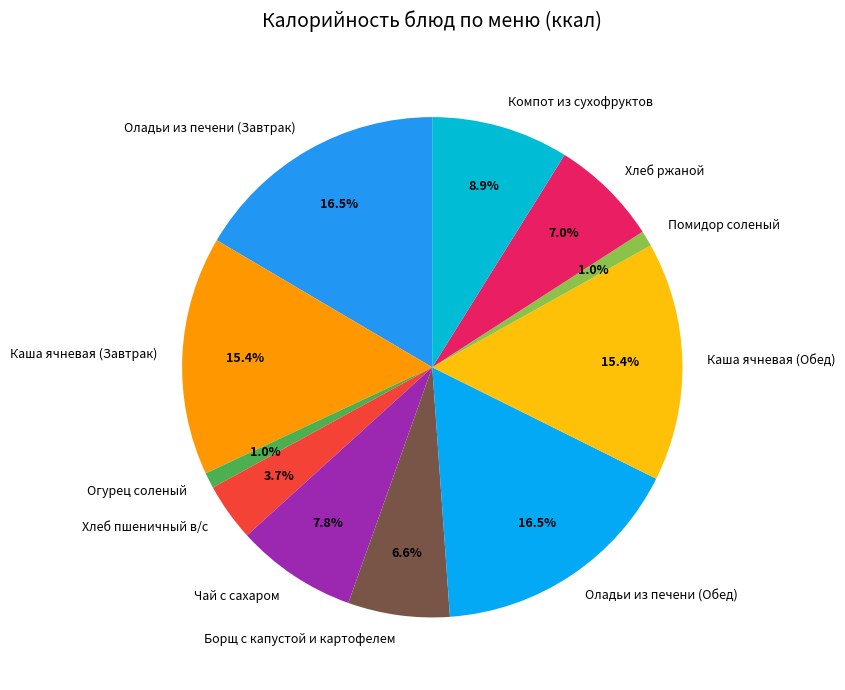

Which has a higher value, Каша ячневая (Обед) or Огурец соленый?

Каша ячневая (Обед)